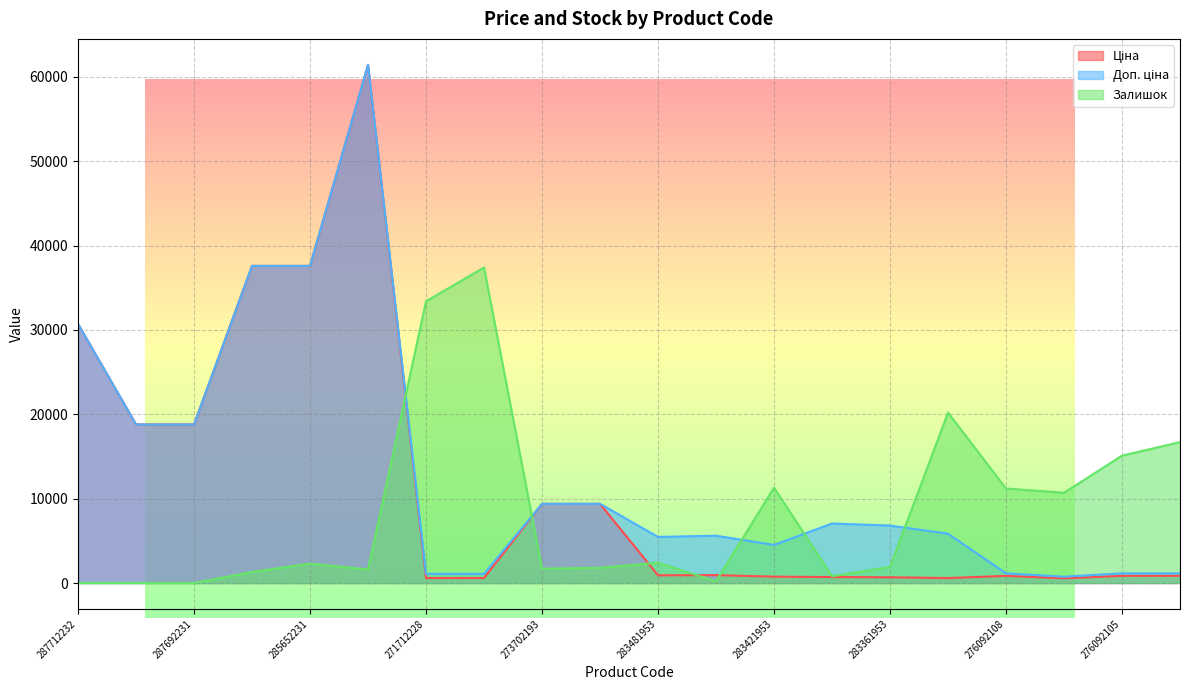

What is the spread (max minus min) of values at 287712232?

30717.1